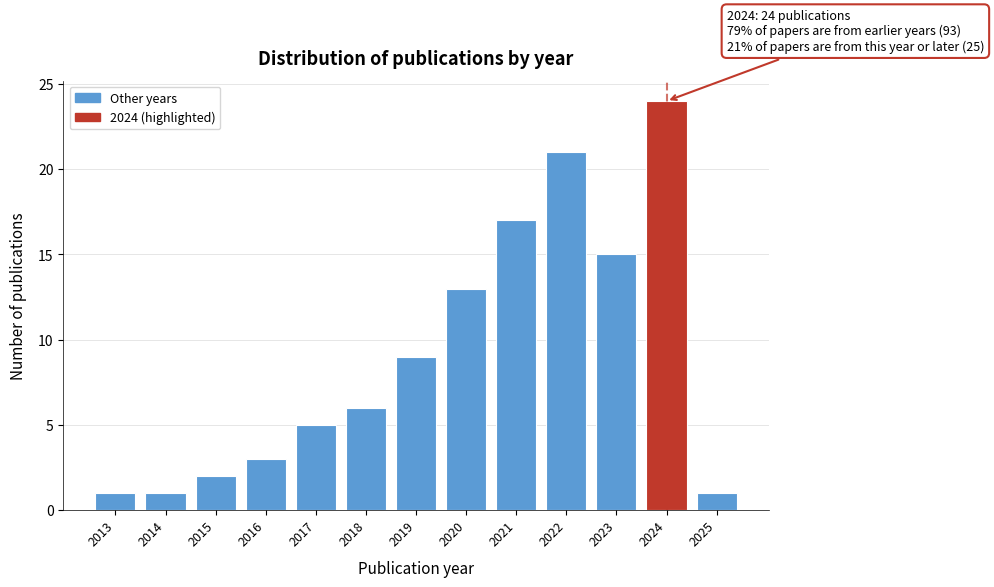

Reading left to right, extract all data points from this chart.

1	1	2	3	5	6	9	13	17	21	15	24	1